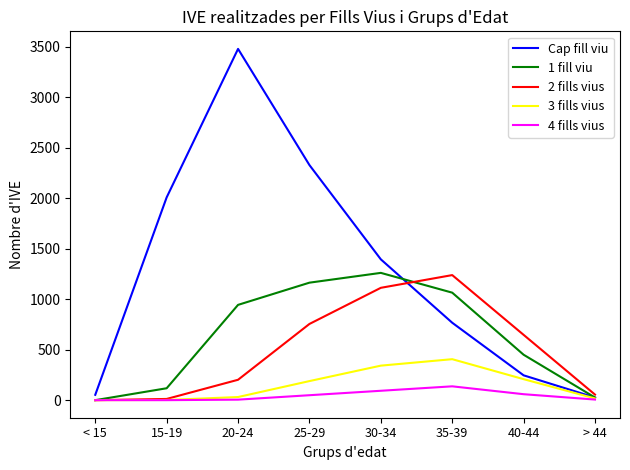

How many lines are shown in the chart?

5